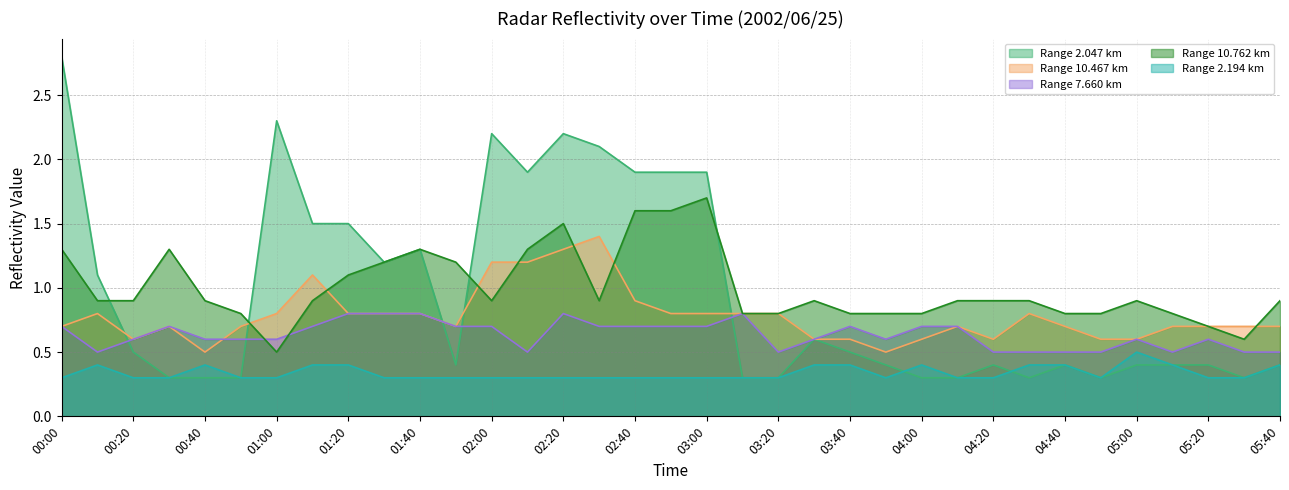

Where is 2.047 nearest to the value 1?

00:10